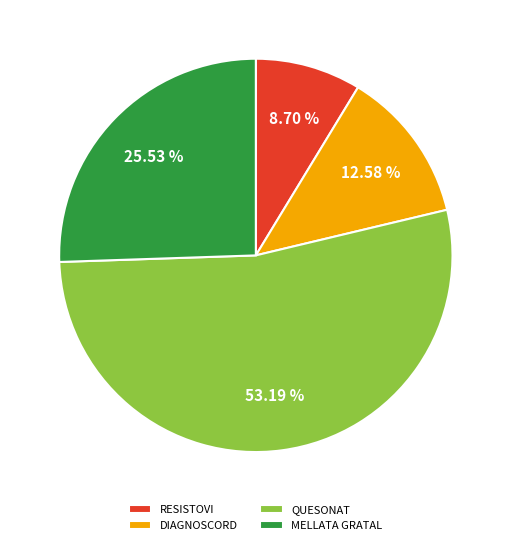

To the nearest percent, what is the average slice percentage?

25%